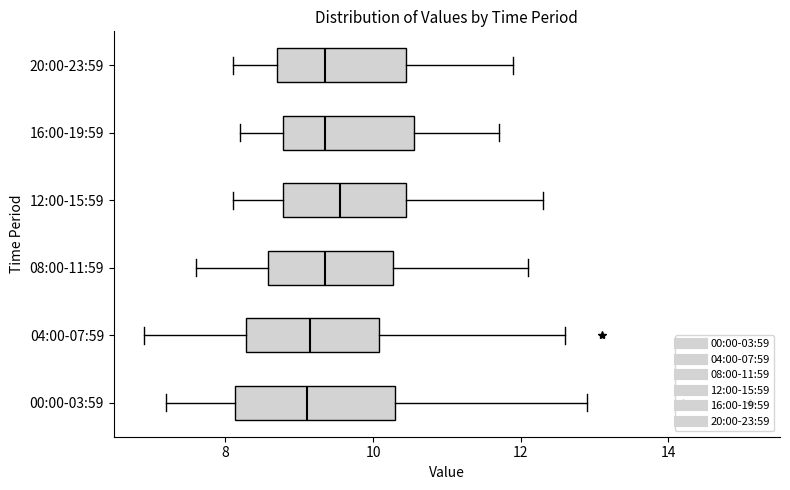

Comparing the boxes themselves (not the whiskers), which one is the widest?

00:00-03:59